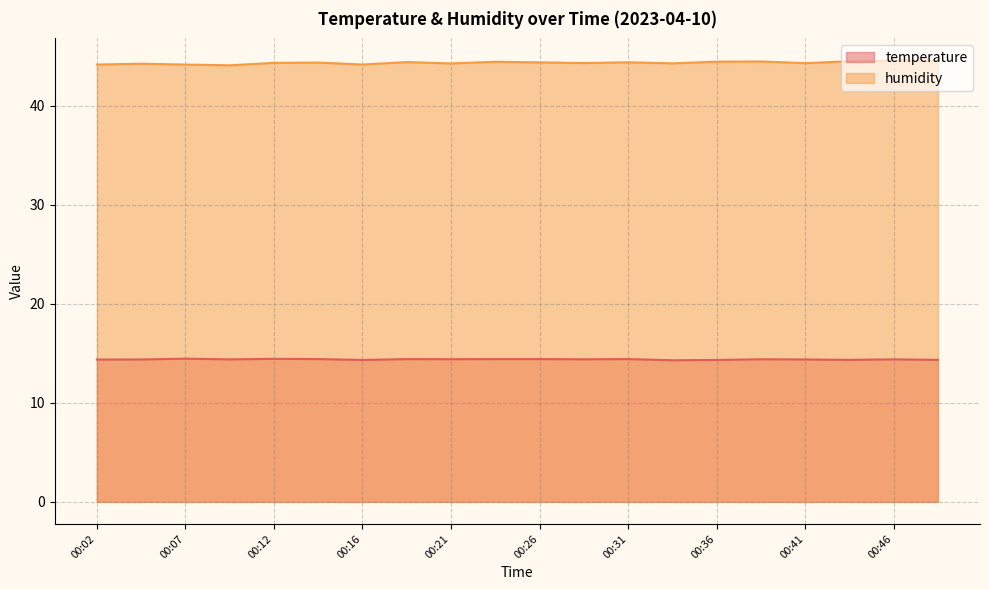

Which label corresponds to the largest value in the chart?

00:48